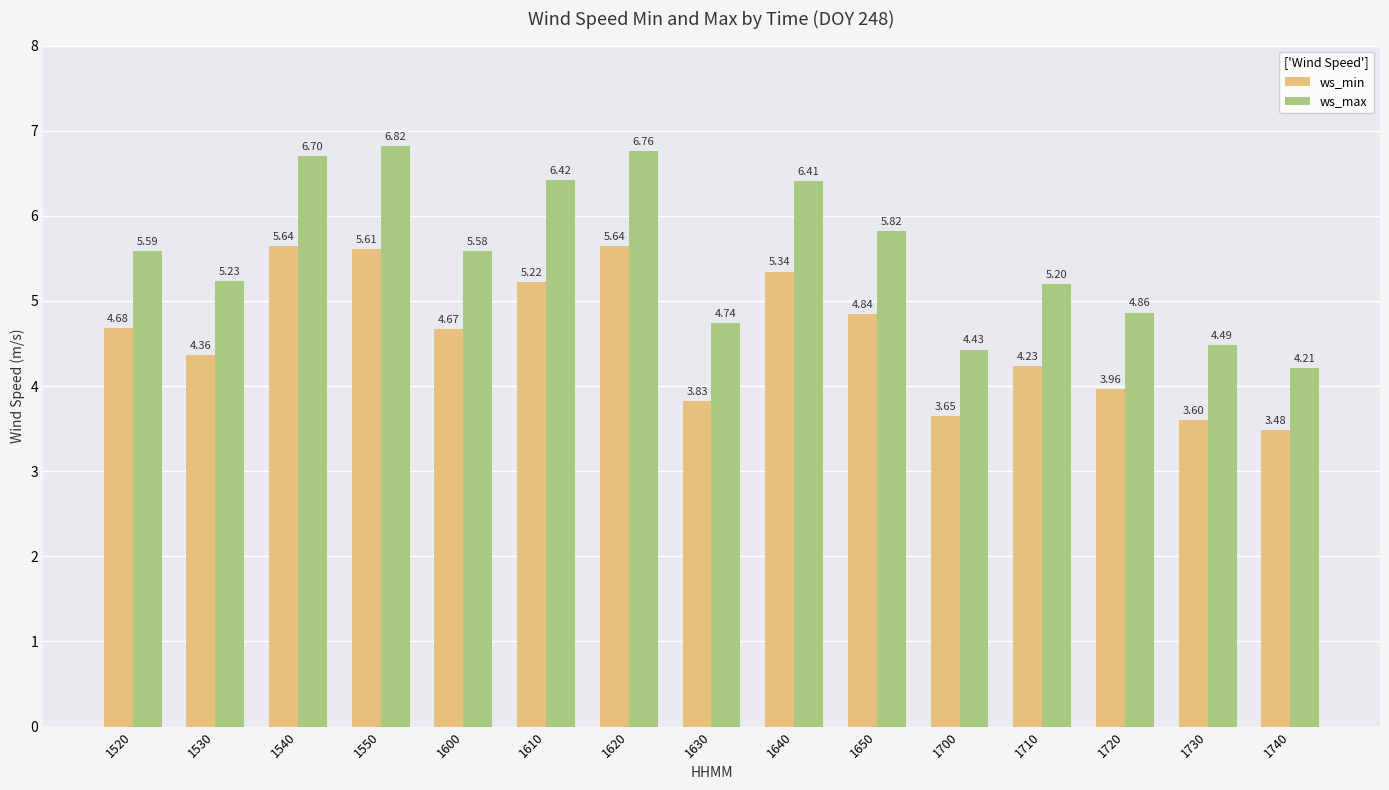

Which series has the widest spread of values?

ws_max